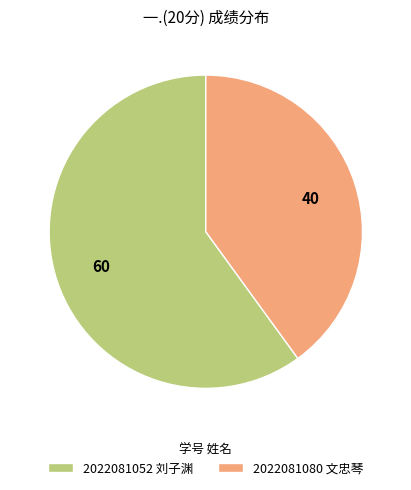

What is the smallest slice in the pie chart?

2022081080 文忠琴